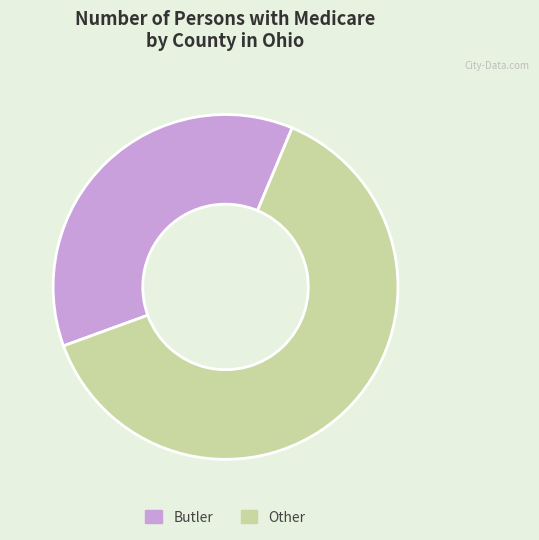

Between Butler and Other, which is larger?

Other